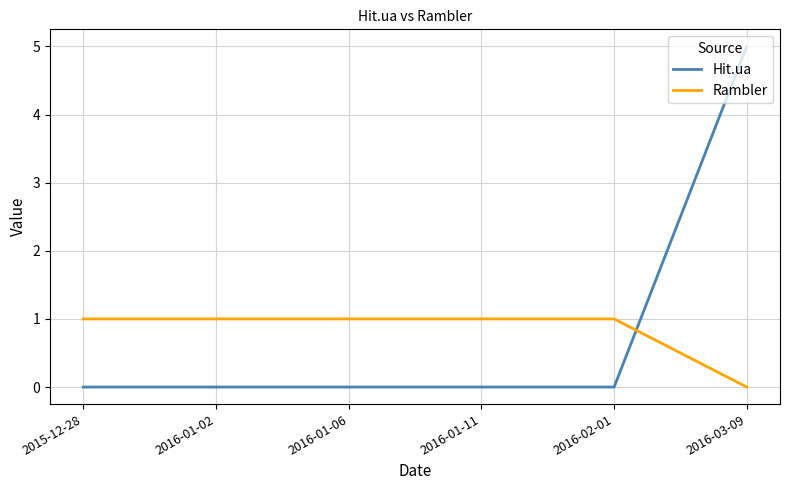

At 2016-02-01, list the series in order from largest to smallest.

Rambler, Hit.ua